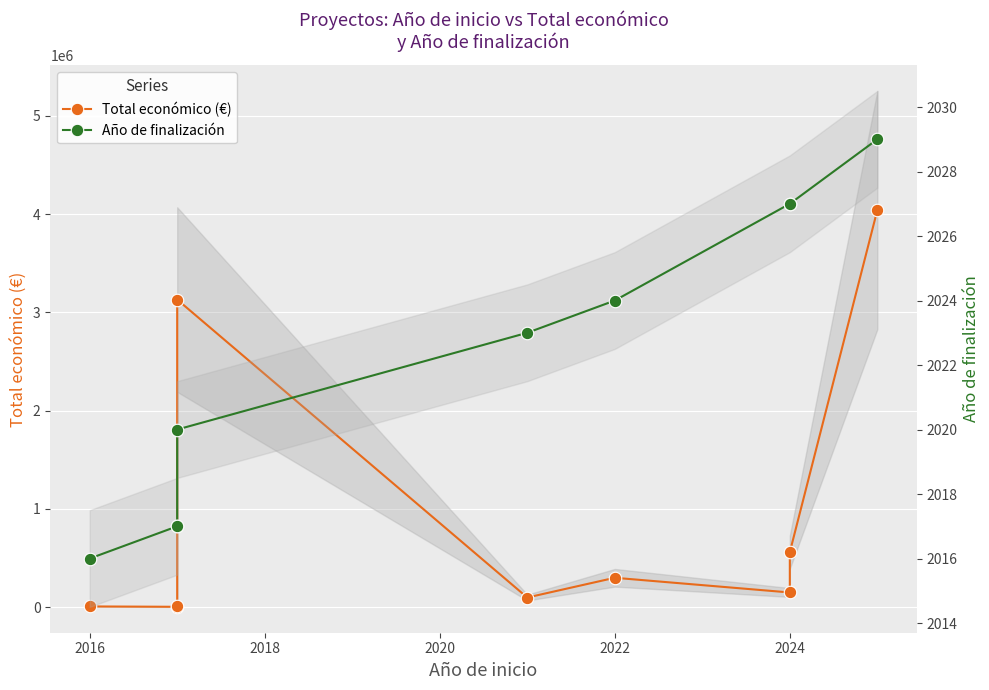

True or false: Año de finalización and Total económico (€) intersect in this chart.

False